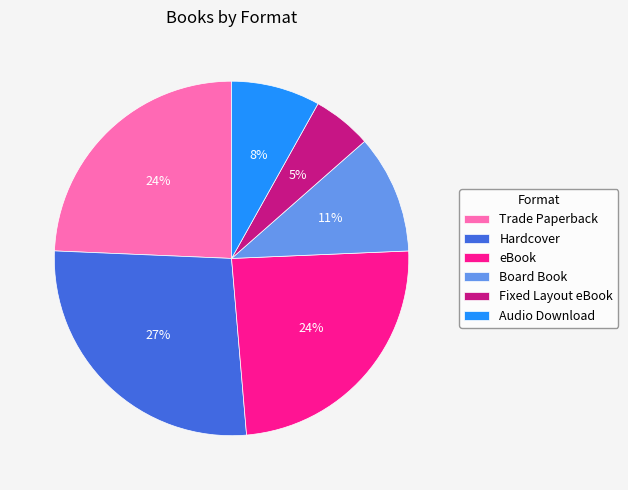

Which category has the biggest portion of the pie?

Hardcover